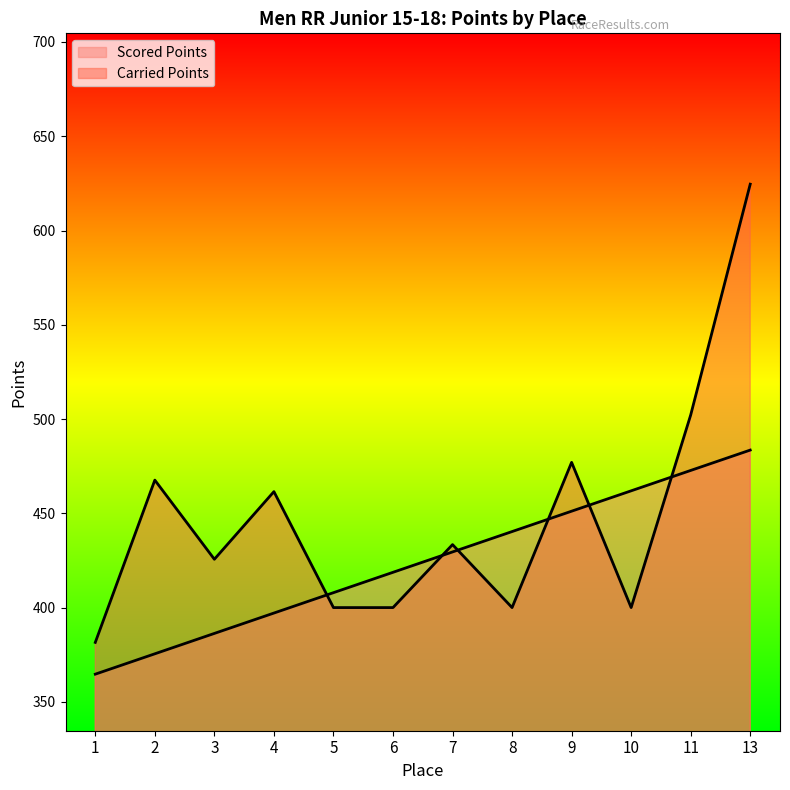

True or false: Scored Points and Carried Points intersect in this chart.

True